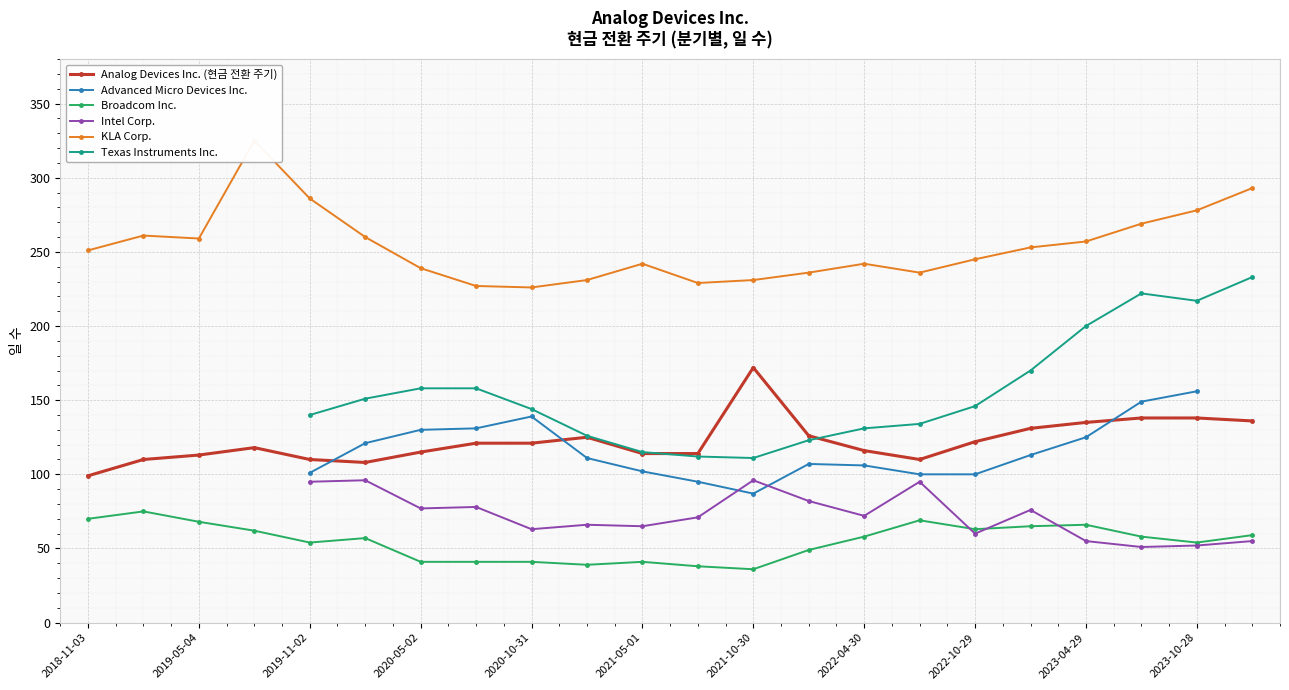

True or false: Analog Devices Inc. (현금 전환 주기) and Broadcom Inc. cross at least once.

False